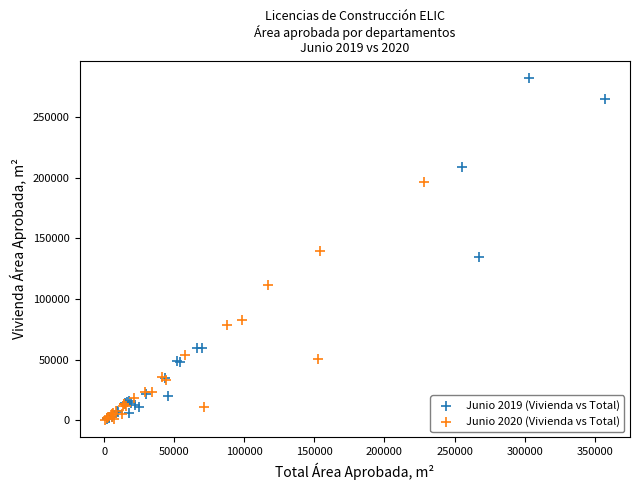

Which series has the widest spread of Y values?

Junio 2019 (Vivienda vs Total)